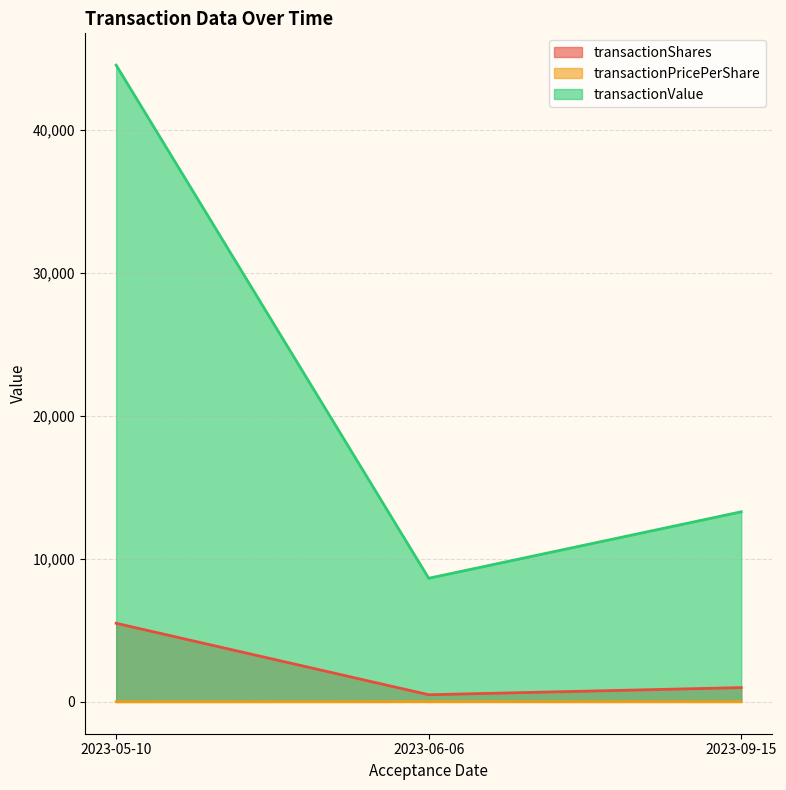

Which category has the lowest value across all series?

2023-05-10